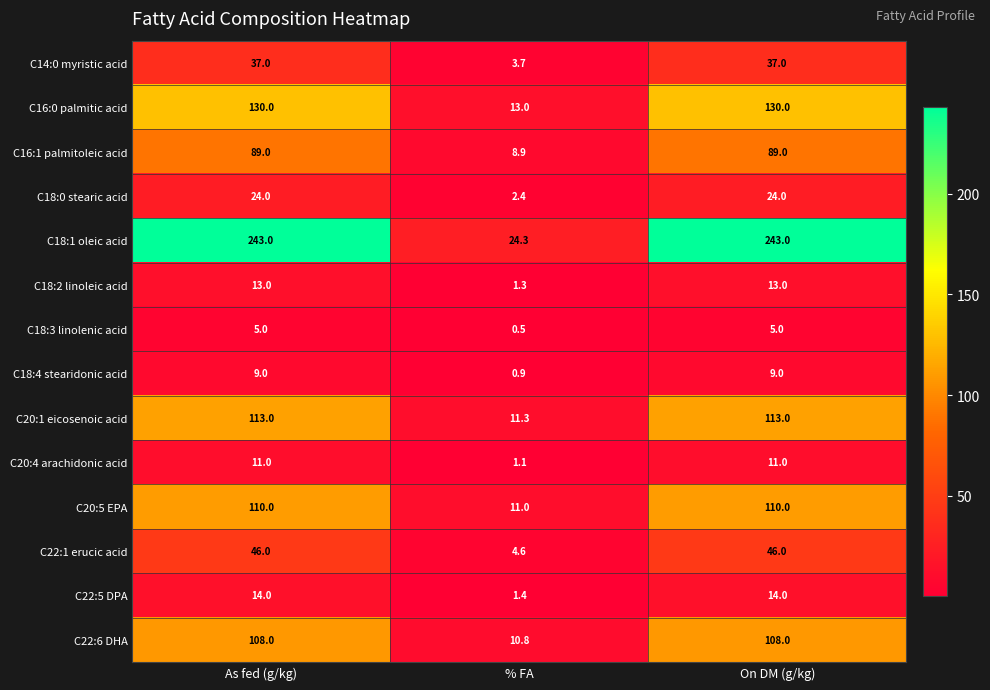

What is the total value across all series at On DM (g/kg)?

952.0